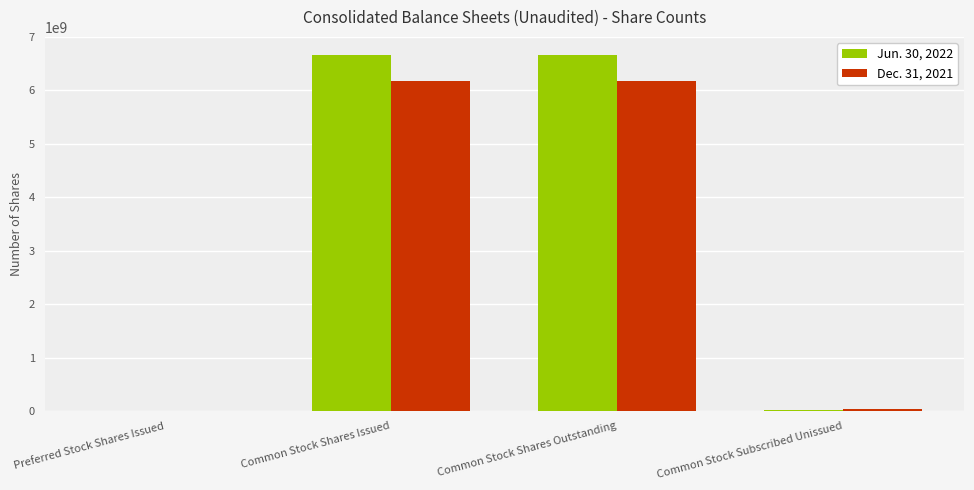

The value of Dec. 31, 2021 at Common Stock Shares Outstanding is 3027028371. True or false?

False